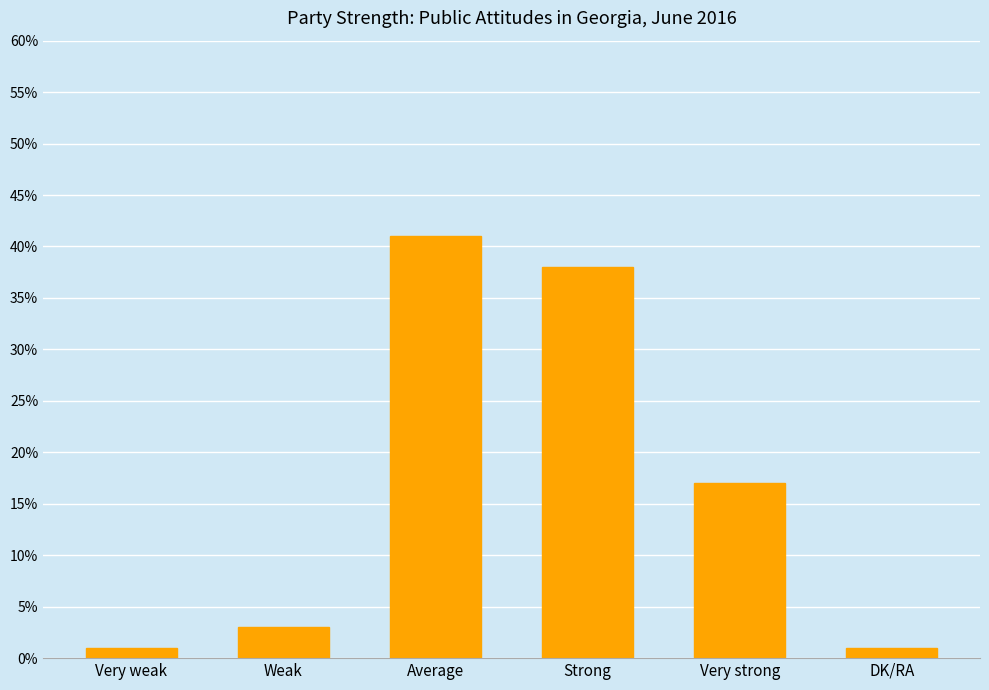

Where does the data first go above 17?

Average